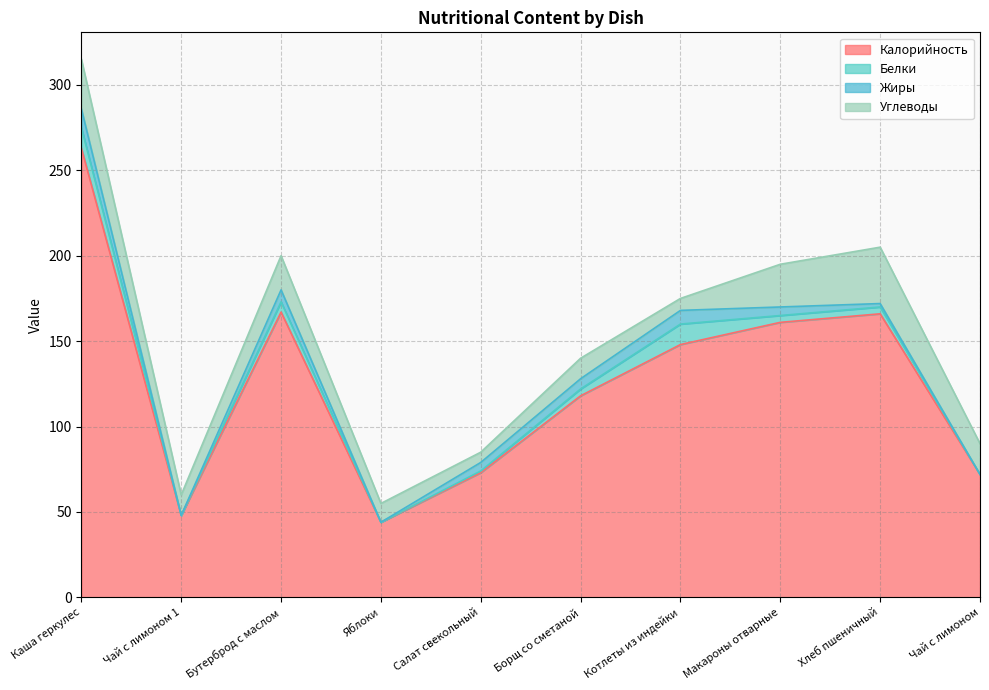

The Углеводы series shows 33 at Хлеб пшеничный. True or false?

True